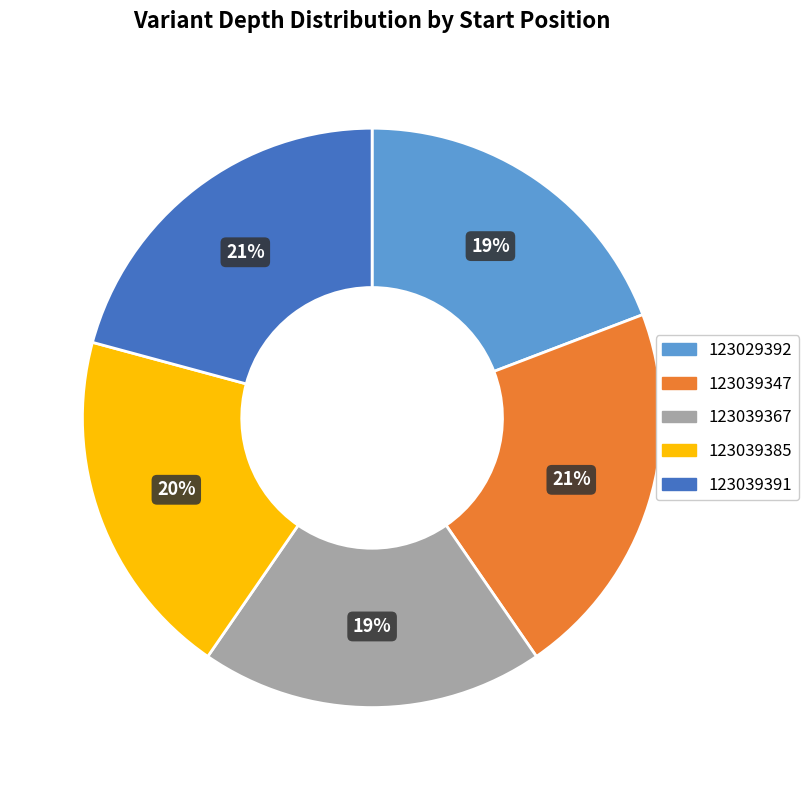

How many segments does this pie chart have?

5